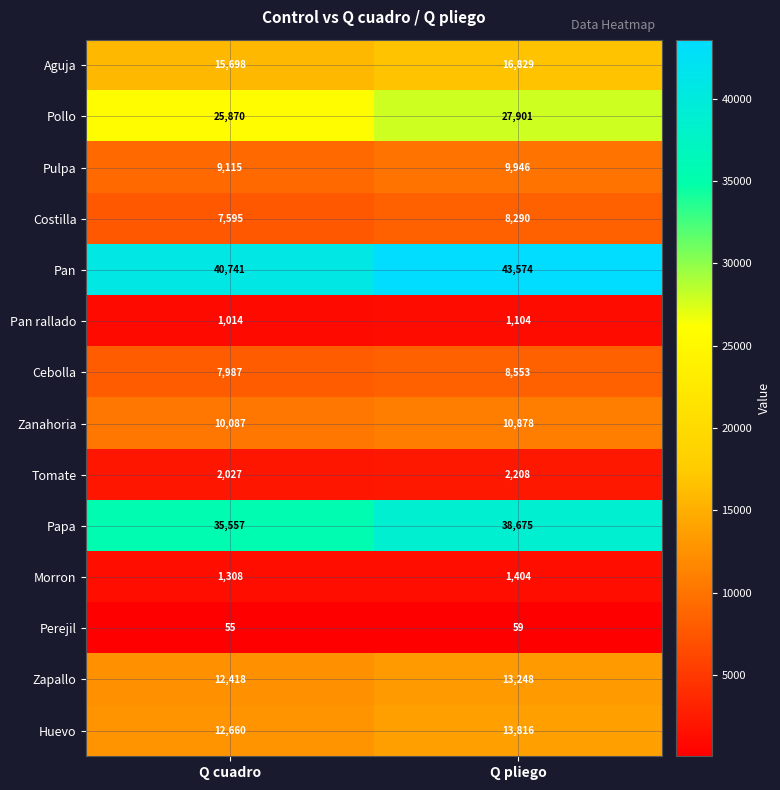

Which series changed the most between Q cuadro and Q pliego?

Papa